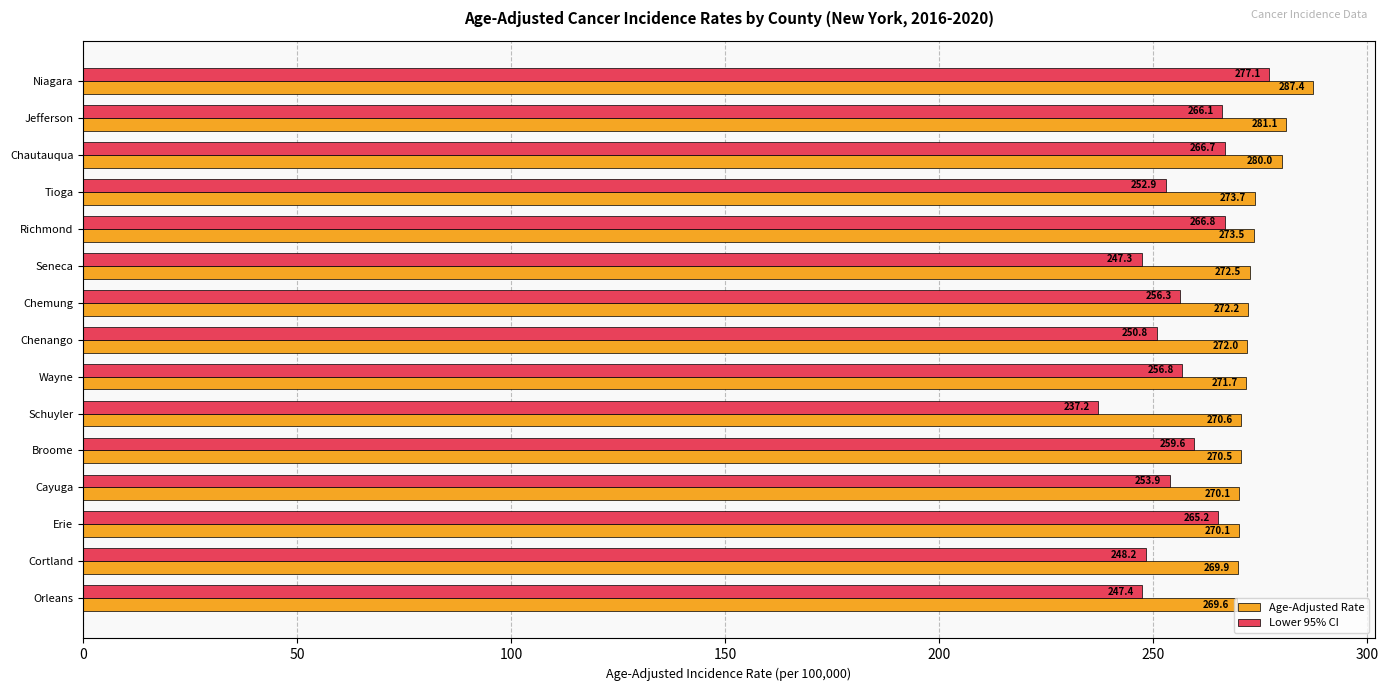

What is the sum of the Lower 95% CI values at Tioga and Cortland?

501.1